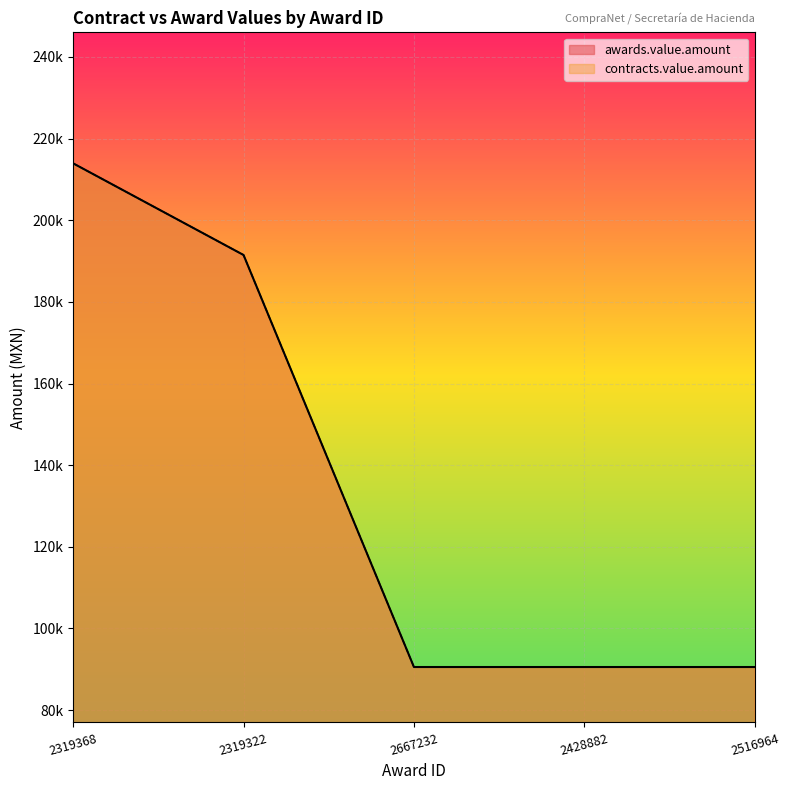

What is the label of the 2nd point from the left?

2319322